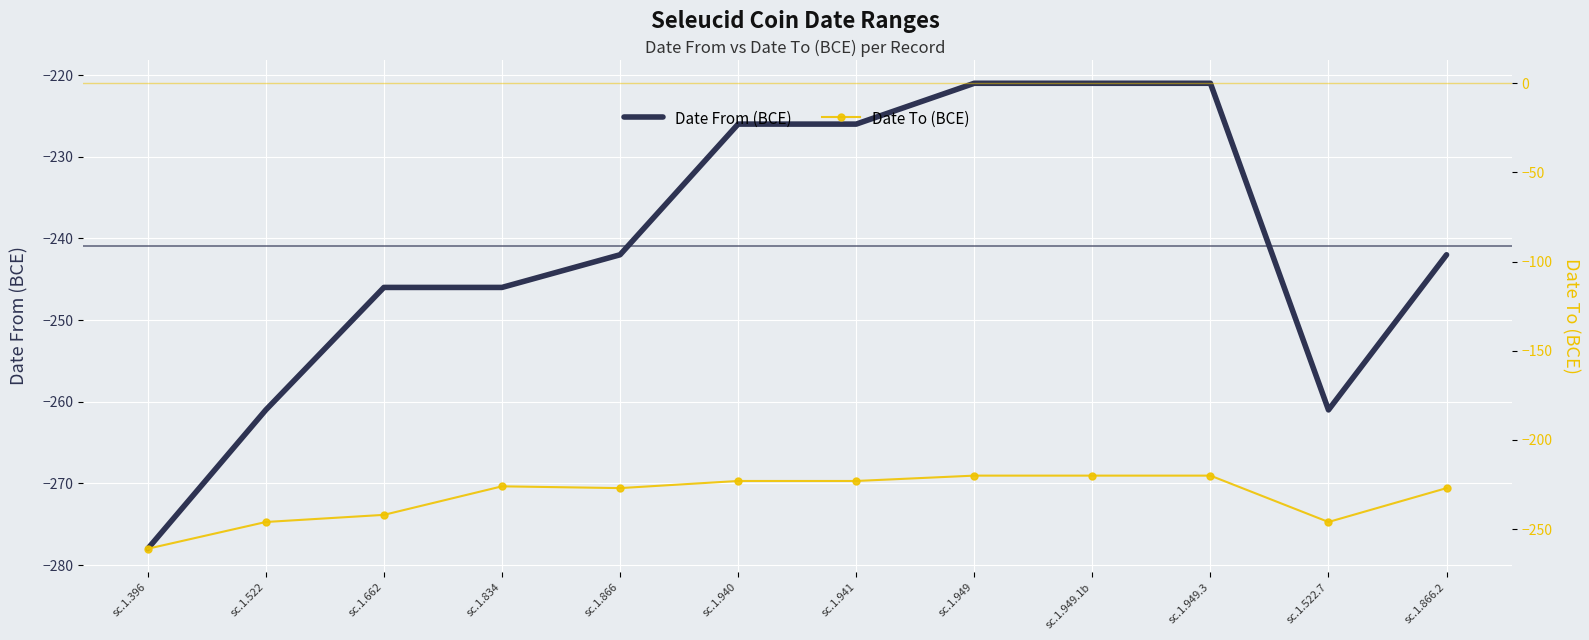

At how many categories does at least one series exceed -234?

8